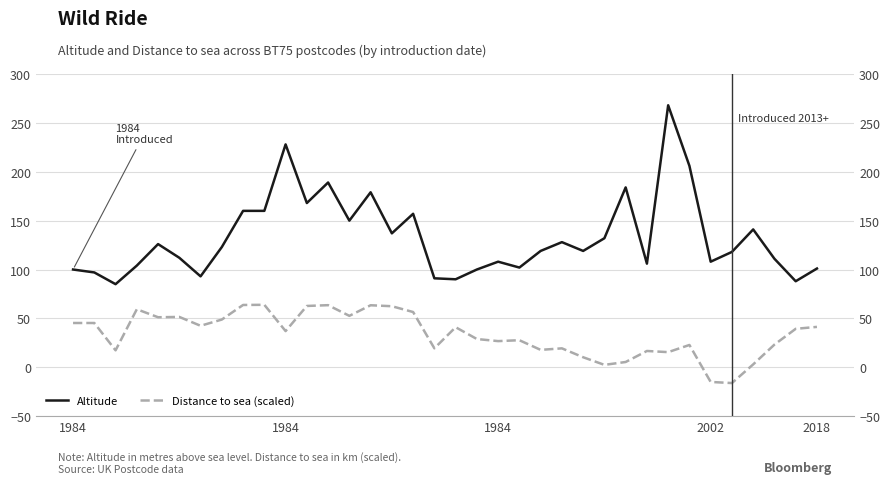

The Distance to sea (scaled) series shows 16.7 at 27. True or false?

True